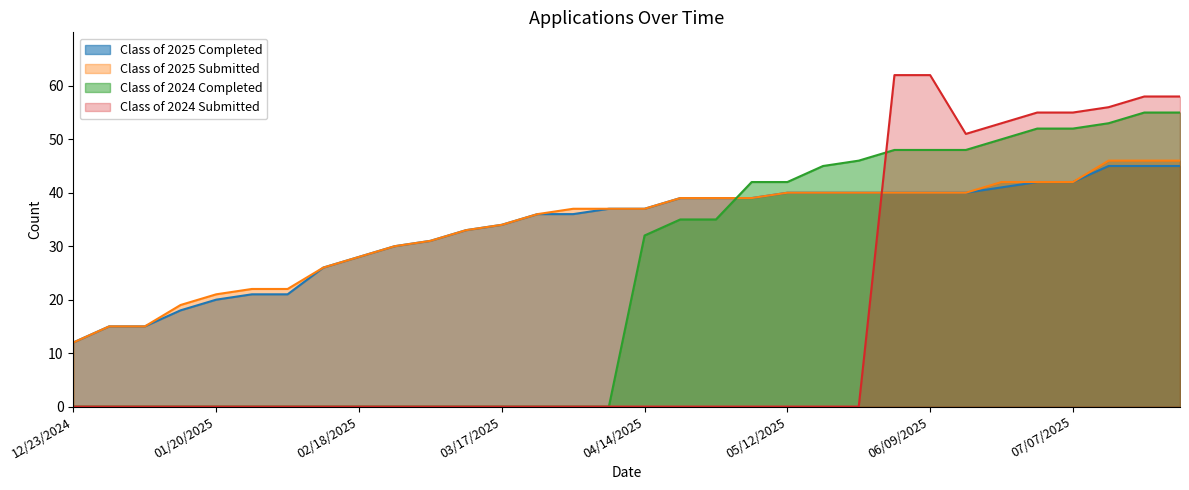

At how many categories does at least one series exceed 55?

5